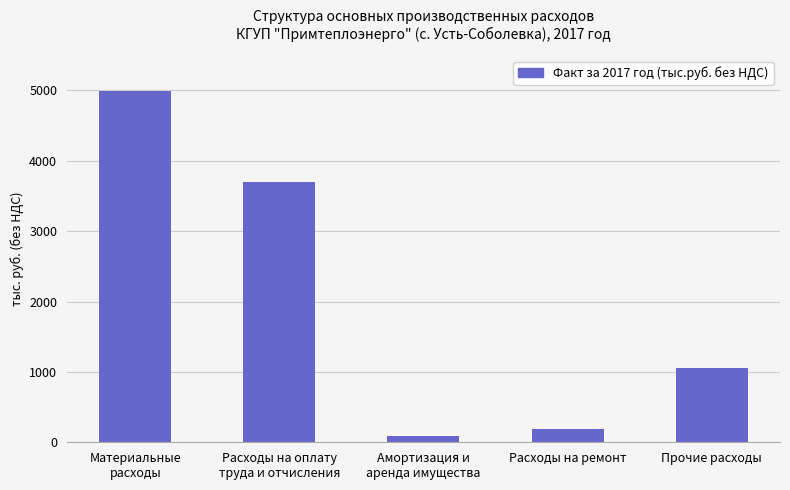

The chart shows a value of 1053.7 at Прочие расходы. True or false?

True